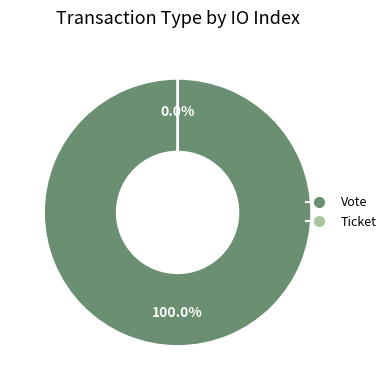

Rank the categories by value from lowest to highest.

Ticket, Vote